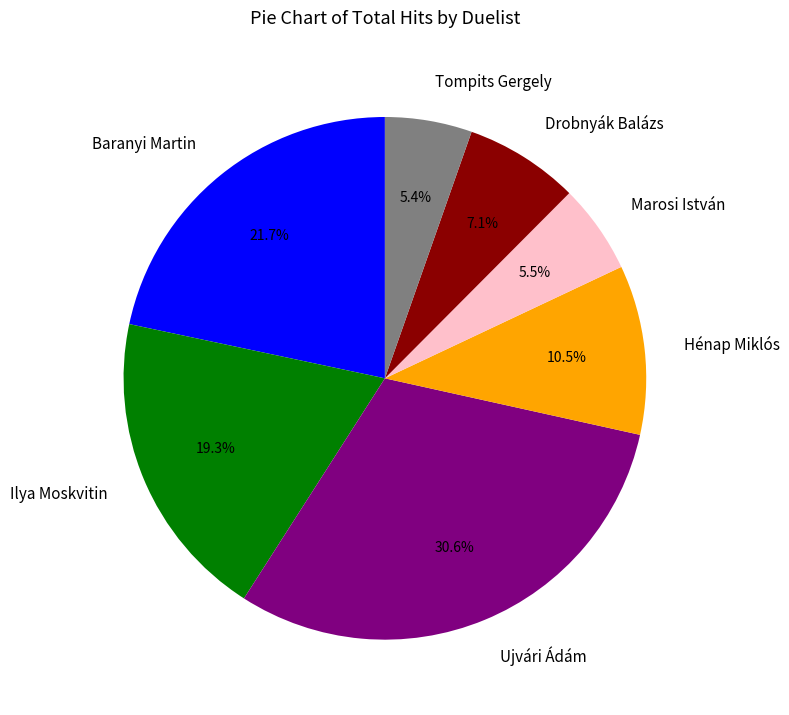

What portion of the pie excludes Baranyi Martin?

78.3%